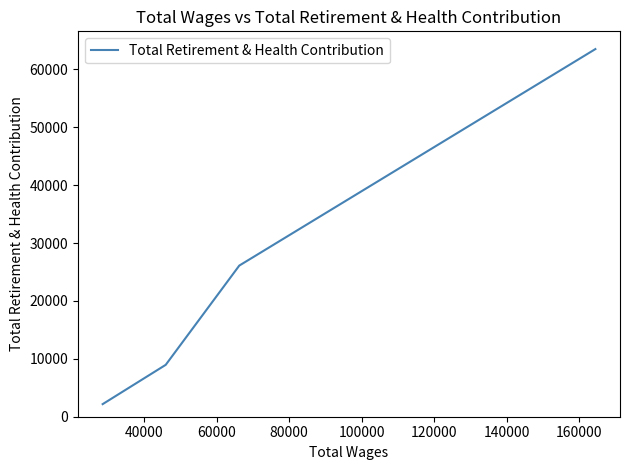

Count the values in the range 8960 to 63497.

3